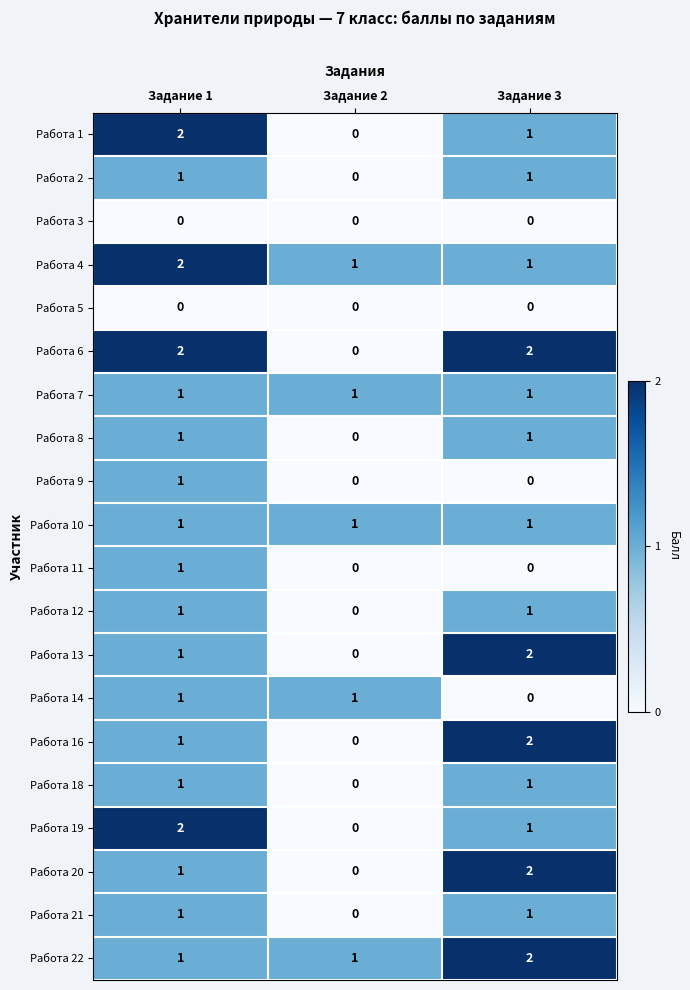

What is the spread (max minus min) of values at Задание 1?

2